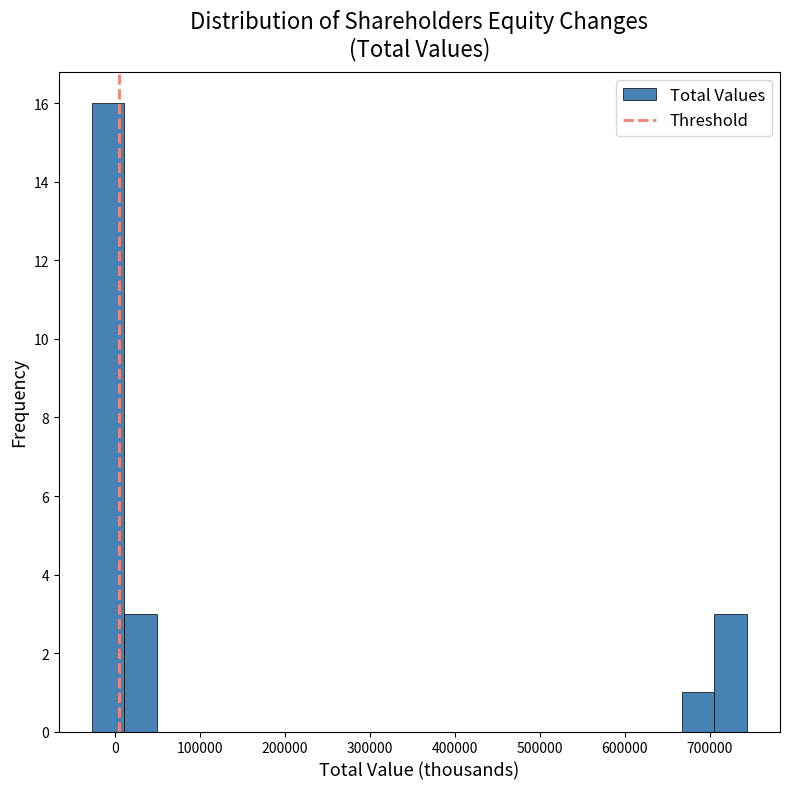

Around what value on the x-axis is the tallest bar? Give the approximate position of its centre, as read against the axis.

-10000